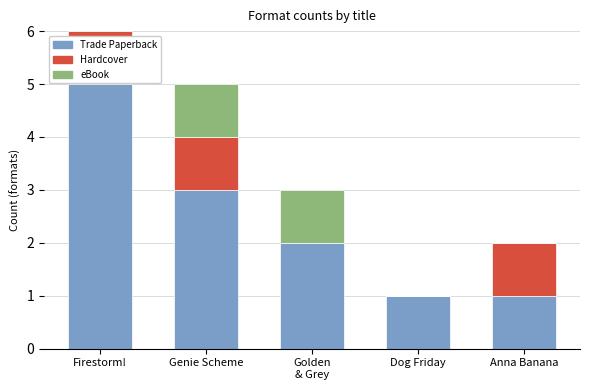

The Hardcover series shows 1 at Genie Scheme. True or false?

False